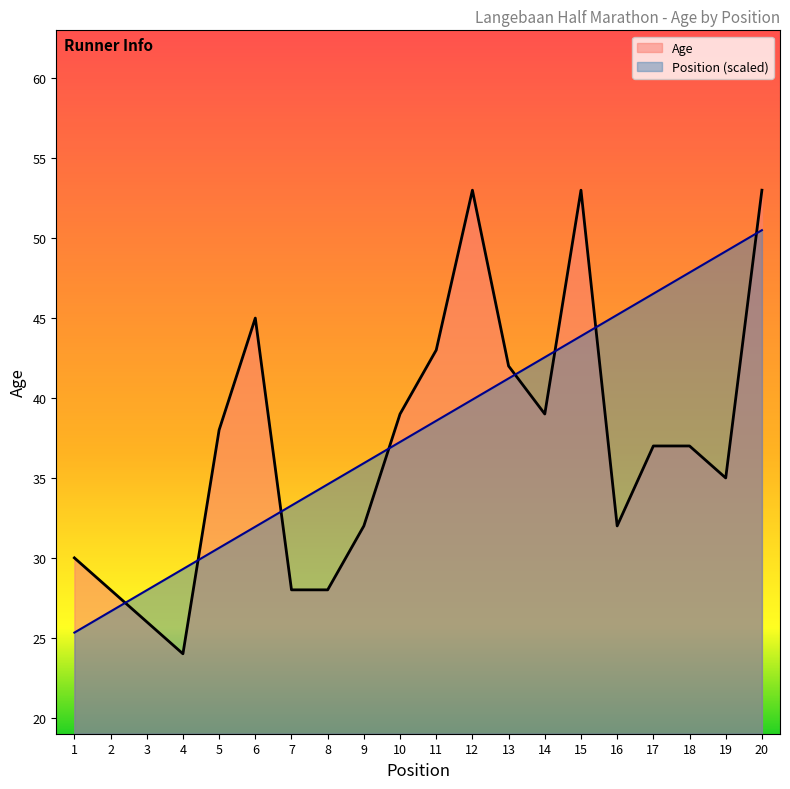

Which series has the widest spread of values?

Age